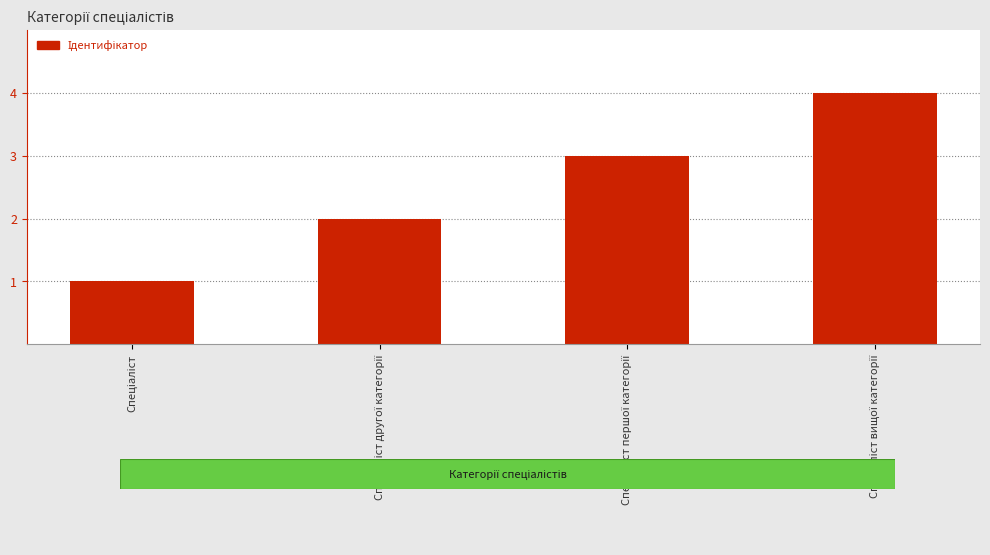

What is the difference between the maximum and minimum values?

3